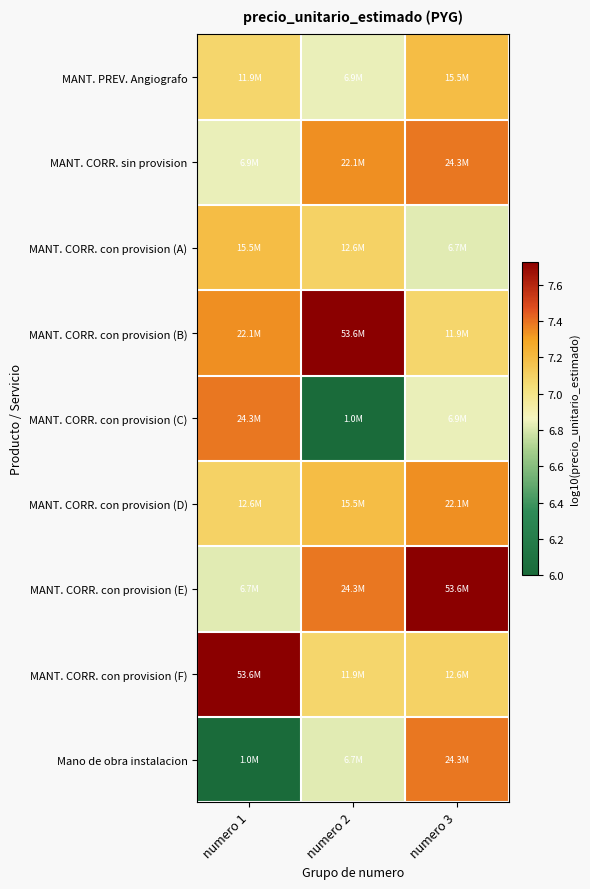

Reading right to left, transcribe all the data shown in this chart.

MANT. PREV. Angiografo: numero 3=7.2	numero 2=6.8	numero 1=7.1
MANT. CORR. sin provision: numero 3=7.4	numero 2=7.3	numero 1=6.8
MANT. CORR. con provision (A): numero 3=6.8	numero 2=7.1	numero 1=7.2
MANT. CORR. con provision (B): numero 3=7.1	numero 2=7.7	numero 1=7.3
MANT. CORR. con provision (C): numero 3=6.8	numero 2=6.0	numero 1=7.4
MANT. CORR. con provision (D): numero 3=7.3	numero 2=7.2	numero 1=7.1
MANT. CORR. con provision (E): numero 3=7.7	numero 2=7.4	numero 1=6.8
MANT. CORR. con provision (F): numero 3=7.1	numero 2=7.1	numero 1=7.7
Mano de obra instalacion: numero 3=7.4	numero 2=6.8	numero 1=6.0